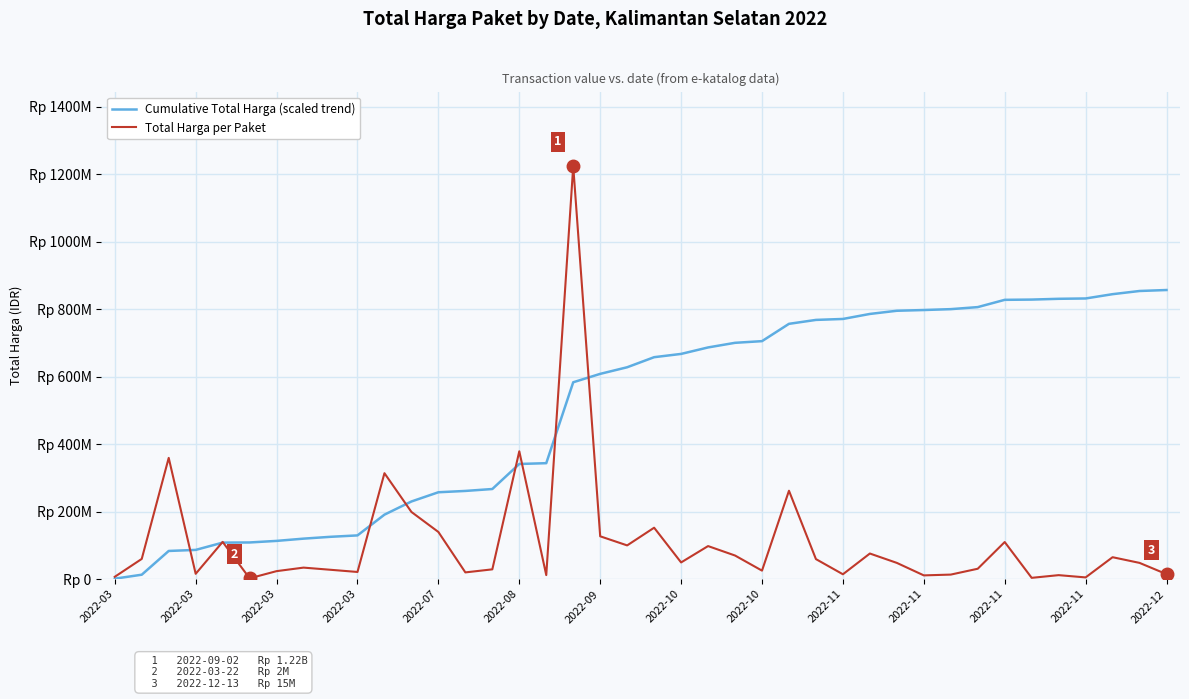

Does the chart display data point markers on the line(s)?

No